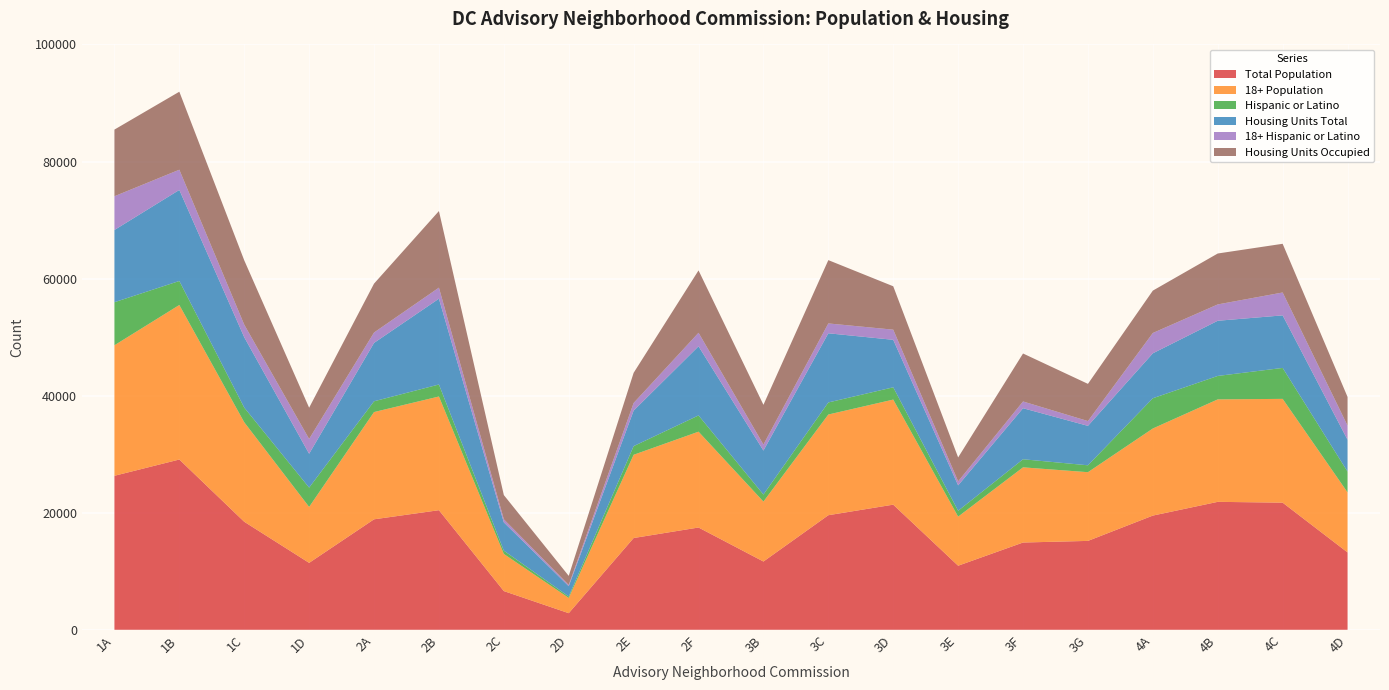

Reading left to right, list all the values displayed in this chart.

Total Population: 26307	29089	18457	11432	18873	20432	6614	2836	15676	17473	11663	19574	21377	10947	14908	15186	19511	21857	21719	13219
18+ Population: 22300	26398	16999	9557	18323	19423	6345	2606	14221	16372	10238	17203	17950	8385	12843	11738	14879	17504	17731	10260
Hispanic or Latino: 7355	4104	2509	3301	1841	2050	562	249	1479	2778	1207	2063	2098	1002	1382	1178	5165	4007	5288	3549
Housing Units Total: 12338	15554	12018	5784	9972	14660	4830	1757	6070	11810	7512	11815	8114	4342	8720	6738	7680	9426	8977	5435
18+ Hispanic or Latino: 5766	3454	2151	2530	1774	1888	530	215	1300	2310	1026	1683	1734	683	1152	818	3471	2791	3909	2423
Housing Units Occupied: 11387	13325	10989	5334	8354	13085	4135	1547	5154	10652	6789	10815	7412	4087	8196	6355	7239	8700	8320	4895